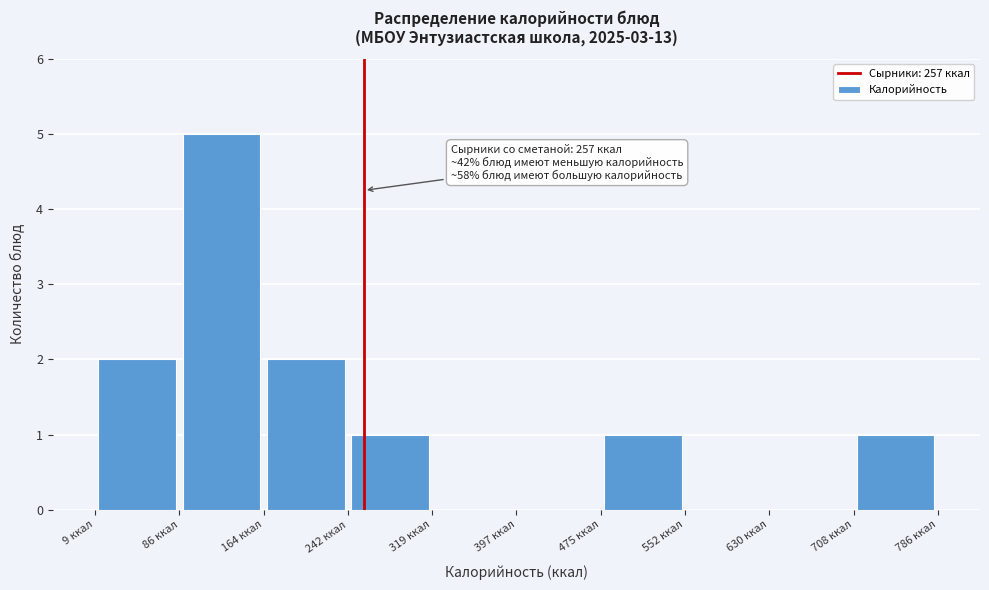

Over which range of the x-axis is the bar tallest?

90 to 160